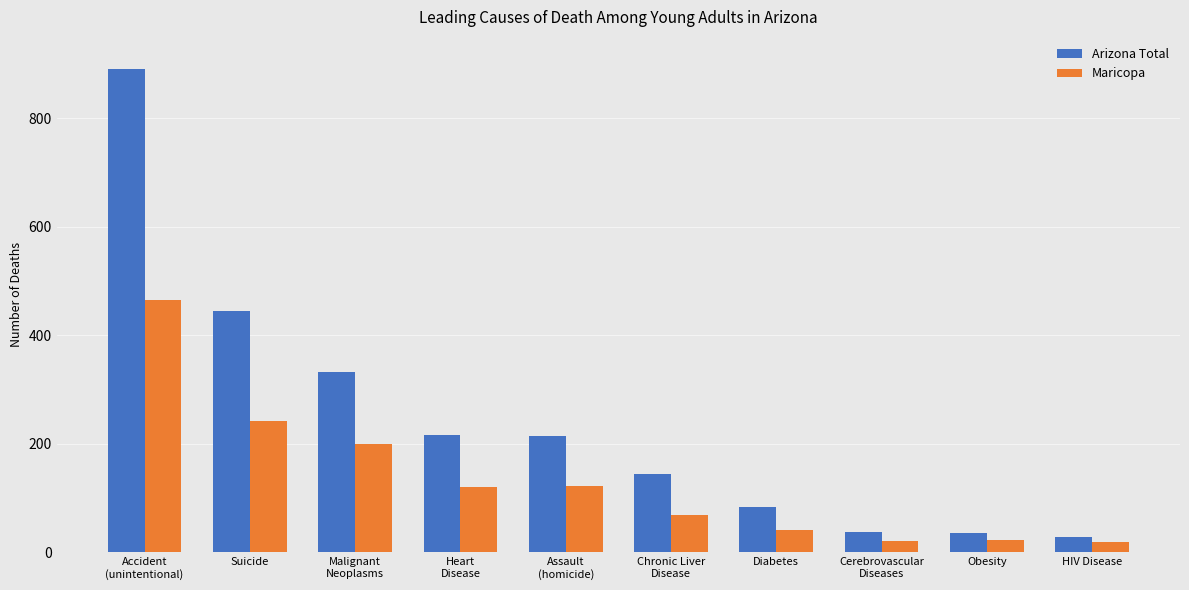

What is the total value across all series at Obesity?

59